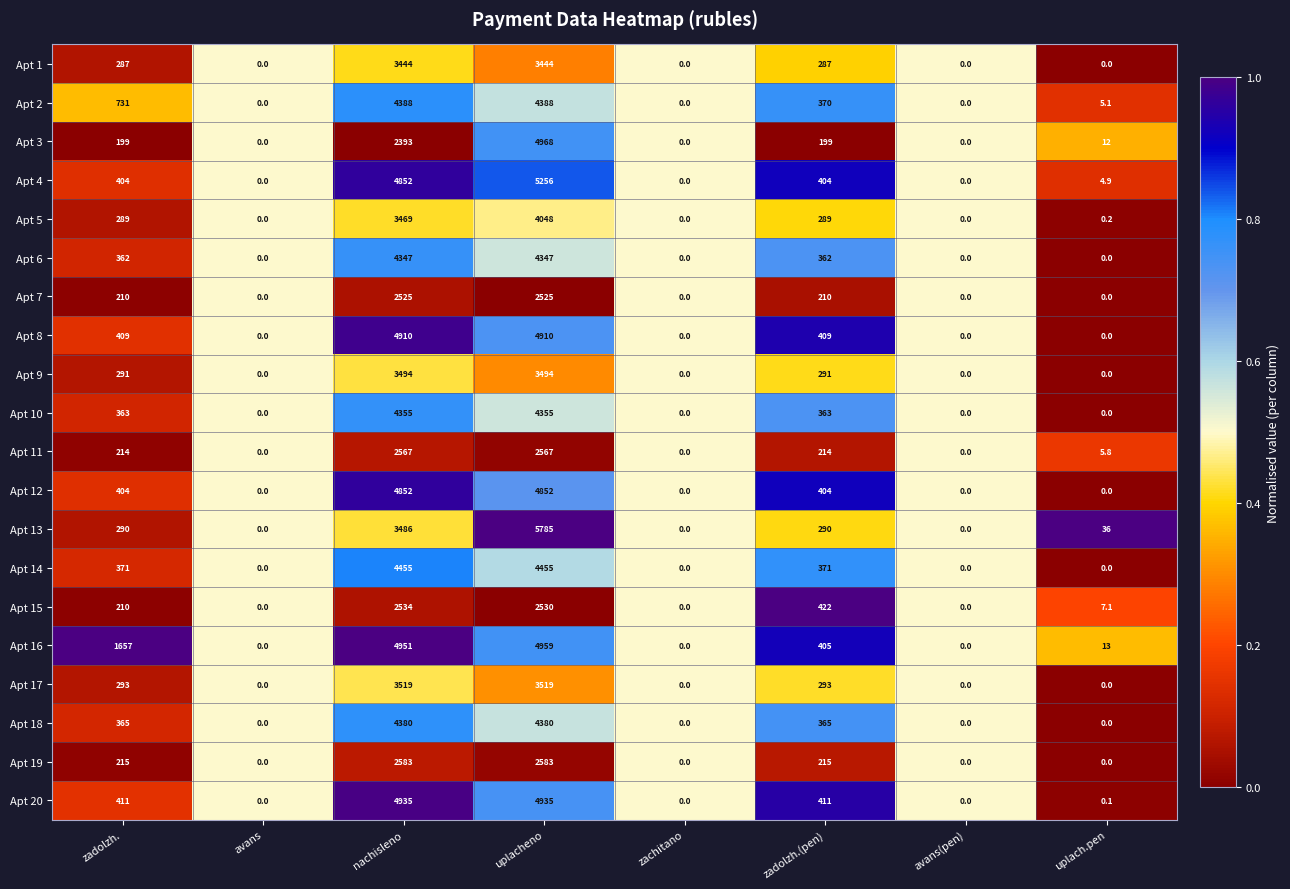

Which series has the largest range (max minus min)?

Apt 13